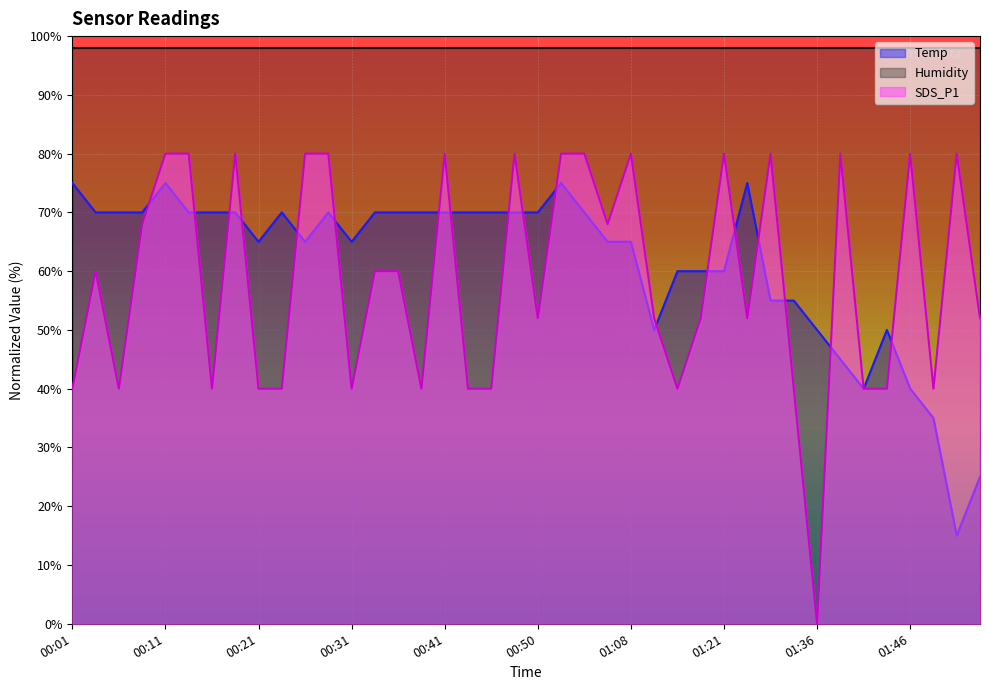

Which series has the widest spread of values?

SDS_P1